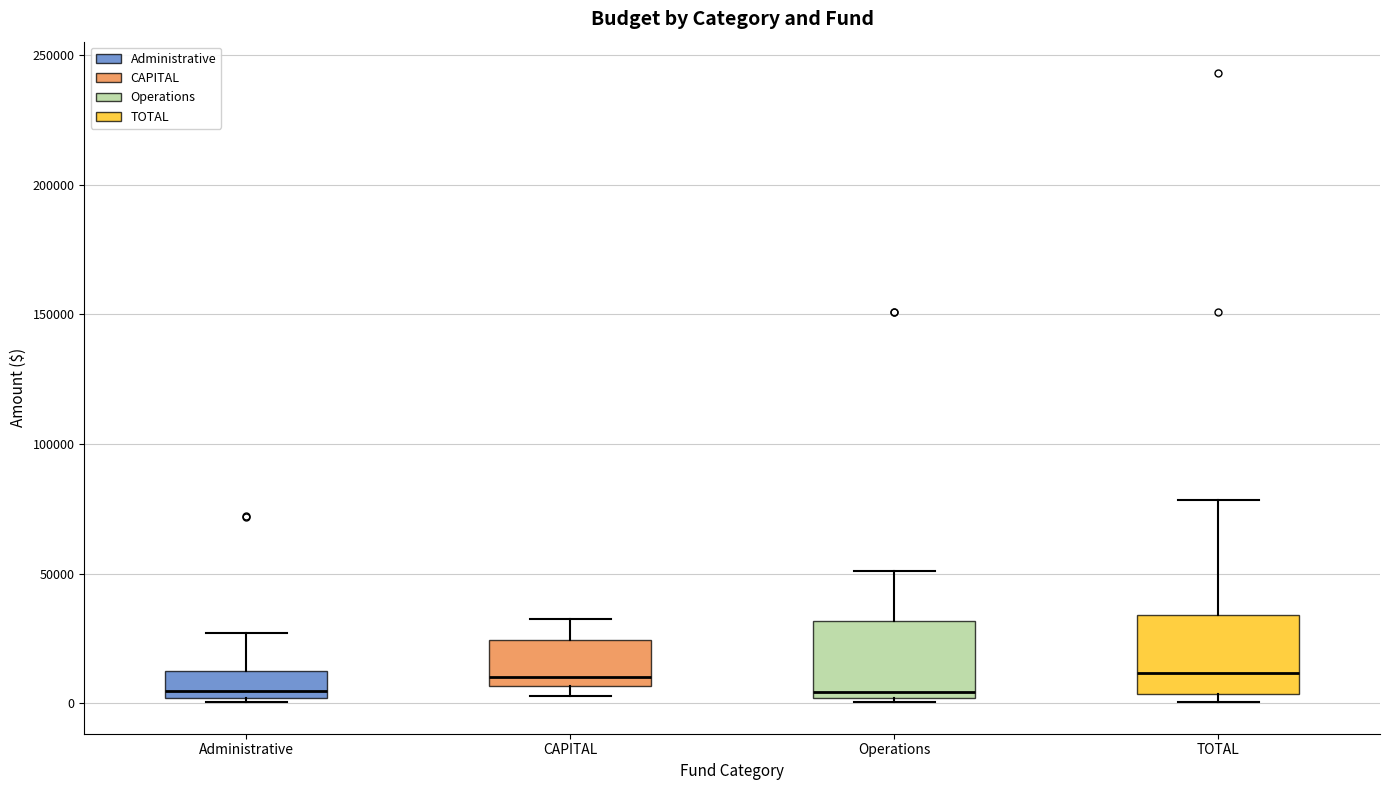

Where does the median line of the box for Administrative sit on the y-axis? The values are not printed on the chart, so give them approximately, as read against the axis.

5000